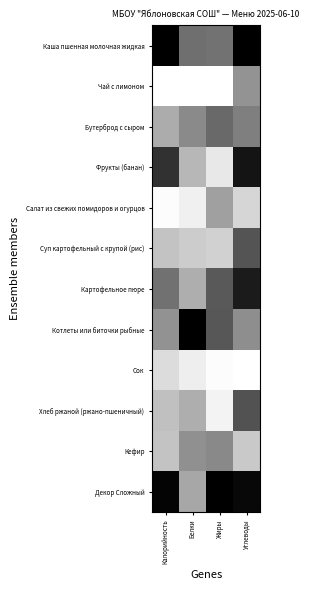

What is the greatest value displayed?

1.0